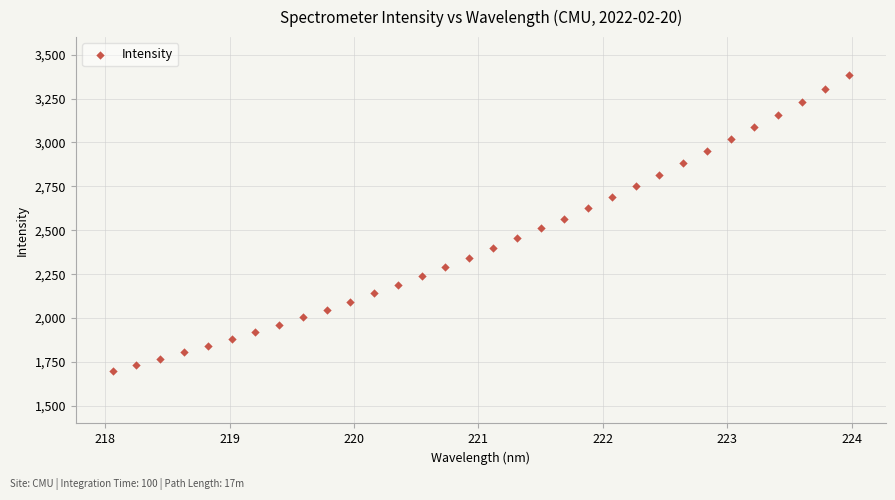

What is the range of X values (max minus min)?

5.9